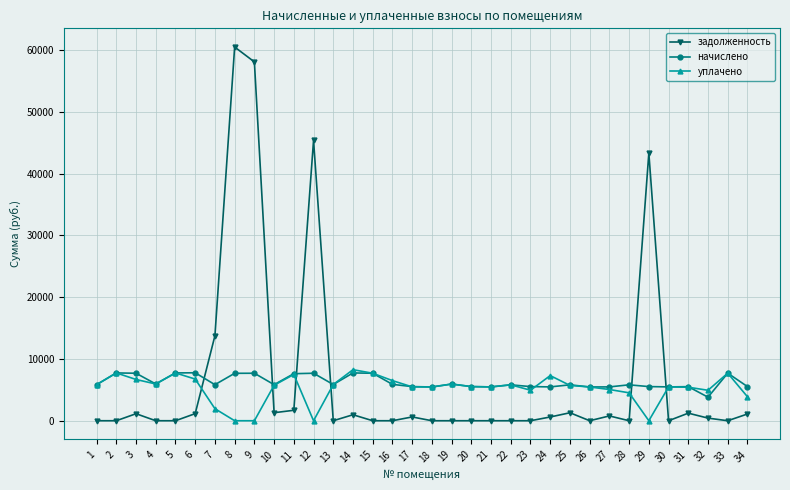

Rank the series by their average value, from lowest to highest.

уплачено, начислено, задолженность